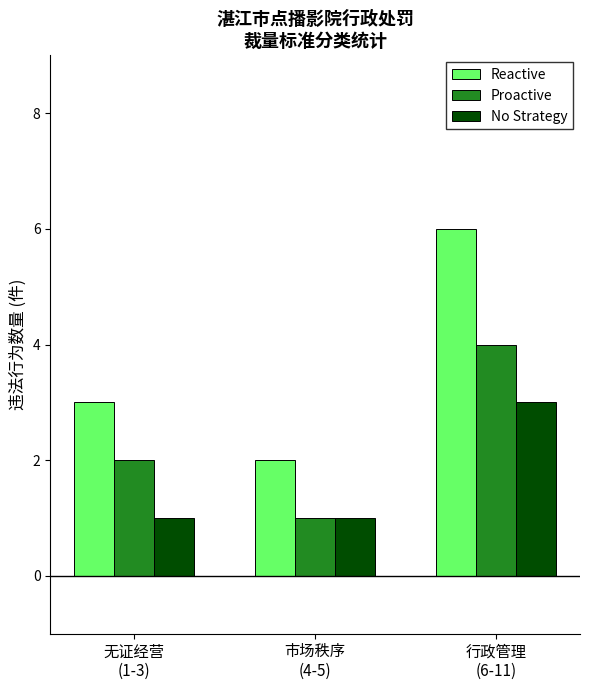

What is the total value across all series at 行政管理
(6-11)?

13